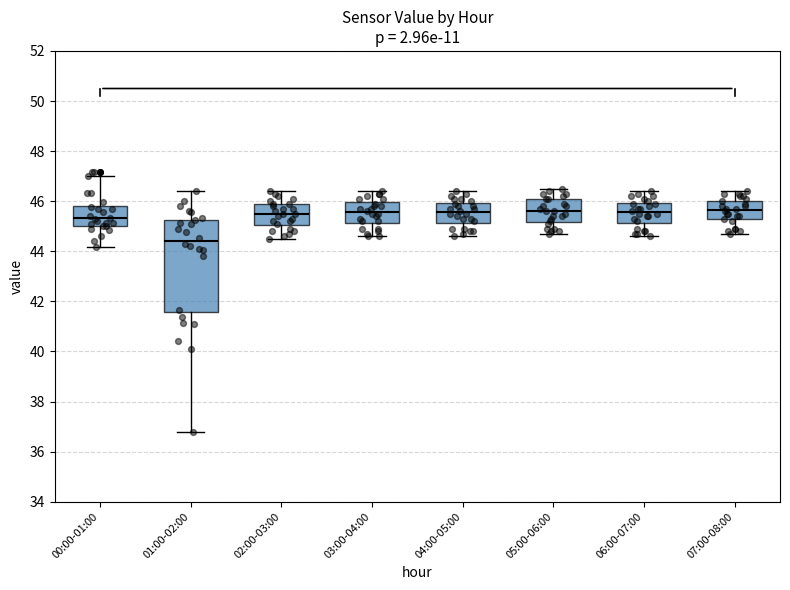

Reading left to right, read every box against the y-axis: the position of its median line, the range the box covers, and the ends of its whiskers. The values are not printed on the chart, so give them approximately, as read against the axis.

00:00-01:00: median 45.4, box 45.0 to 45.8, whiskers 44.2 to 47.0
01:00-02:00: median 44.4, box 41.6 to 45.2, whiskers 36.8 to 46.4
02:00-03:00: median 45.6, box 45.0 to 46.0, whiskers 44.6 to 46.4
03:00-04:00: median 45.6, box 45.2 to 46.0, whiskers 44.6 to 46.4
04:00-05:00: median 45.6, box 45.2 to 46.0, whiskers 44.6 to 46.4
05:00-06:00: median 45.6, box 45.2 to 46.2, whiskers 44.8 to 46.6
06:00-07:00: median 45.6, box 45.2 to 46.0, whiskers 44.6 to 46.4
07:00-08:00: median 45.6, box 45.2 to 46.0, whiskers 44.8 to 46.4